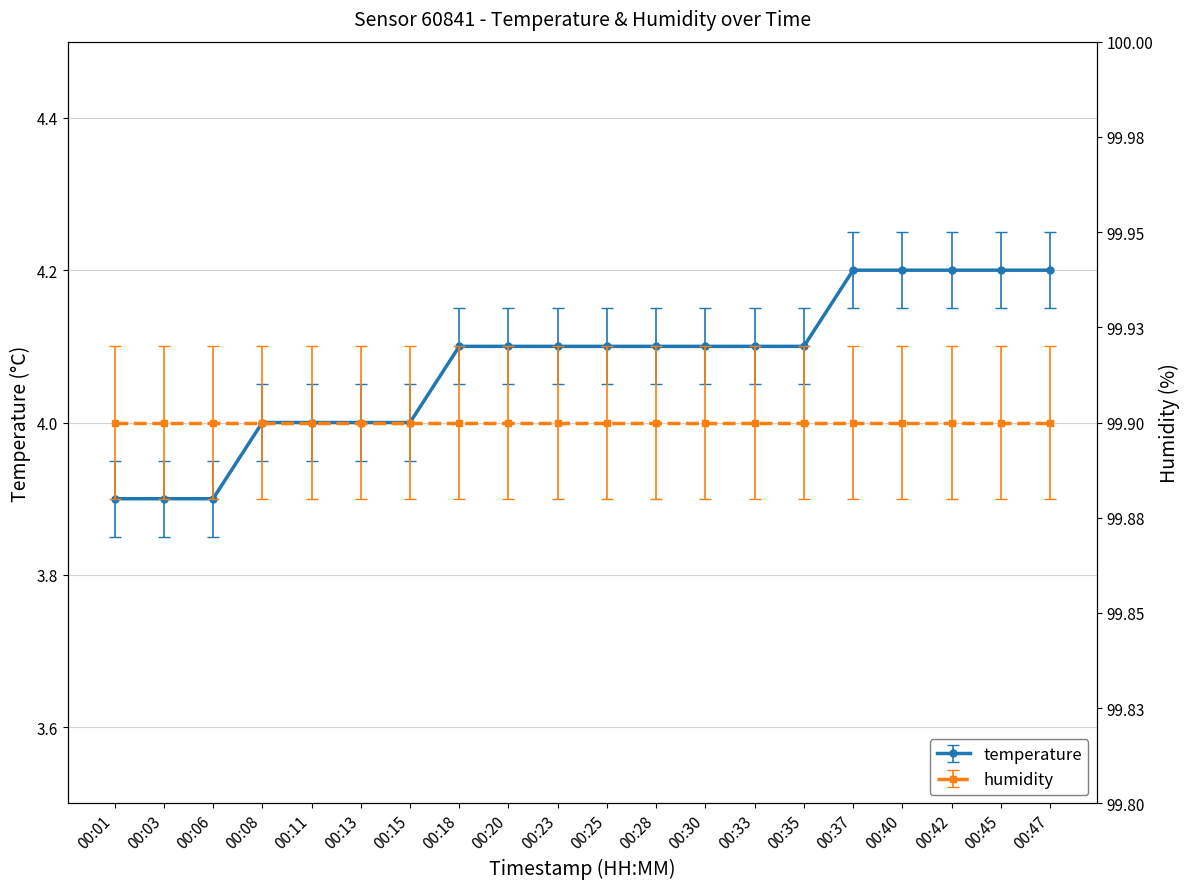

List the labels in order of value, smallest first.

00:01, 00:03, 00:06, 00:08, 00:11, 00:13, 00:15, 00:18, 00:20, 00:23, 00:25, 00:28, 00:30, 00:33, 00:35, 00:37, 00:40, 00:42, 00:45, 00:47